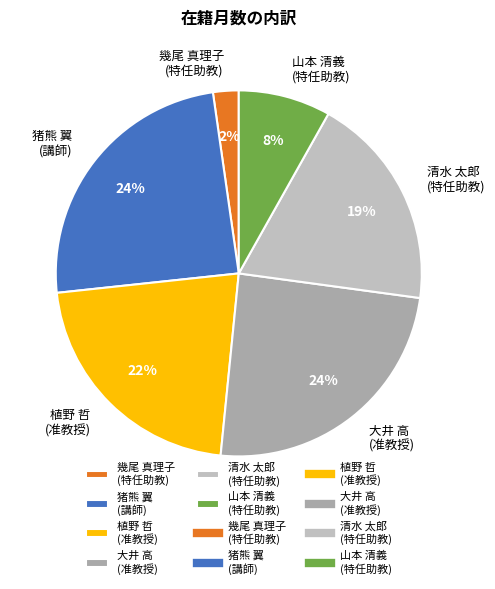

How many slices are in this pie chart?

6